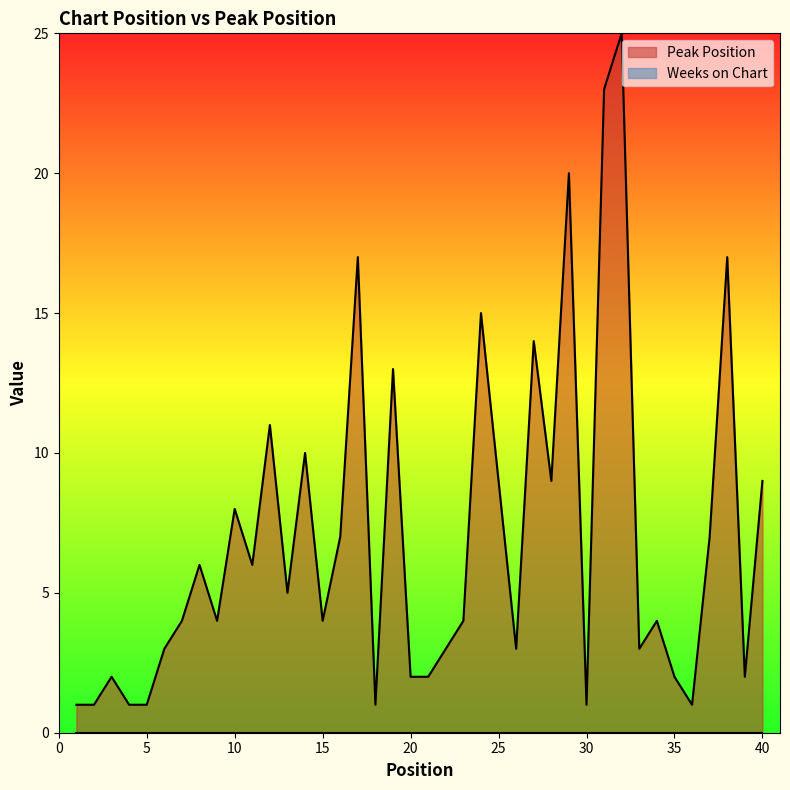

Reading left to right, extract all data points from this chart.

1	1	2	1	1	3	4	6	4	8	6	11	5	10	4	7	17	1	13	2	2	3	4	15	9	3	14	9	20	1	23	25	3	4	2	1	7	17	2	9